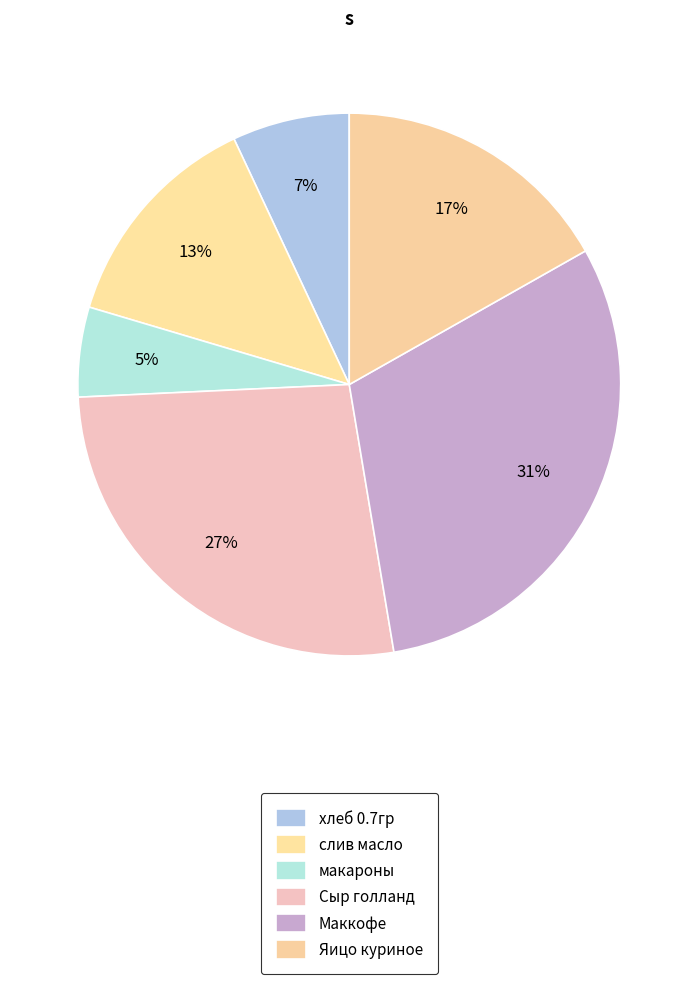

What is the largest slice in the pie chart?

Маккофе